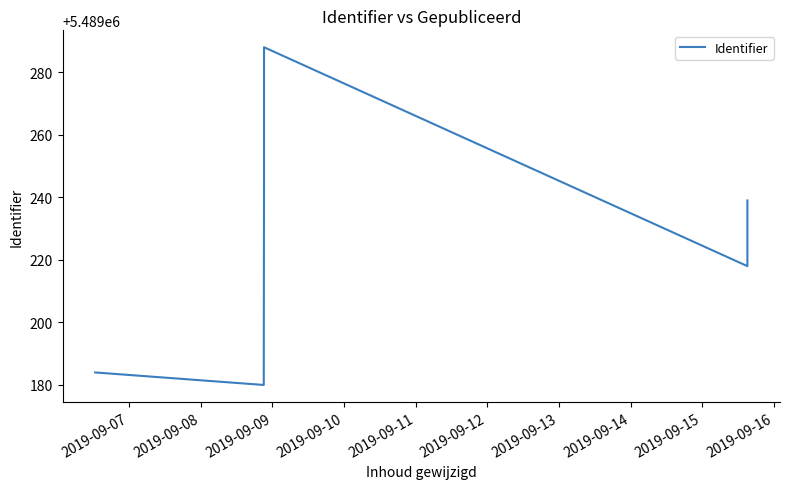

Count the number of data series in this chart.

1